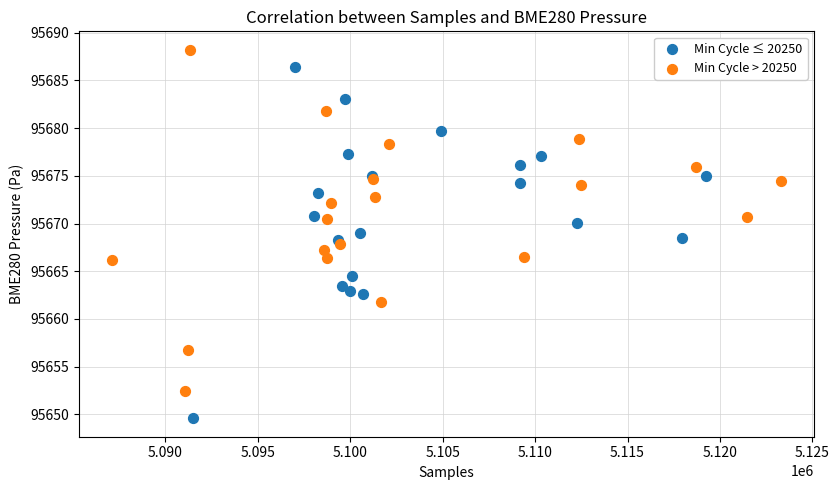

Which series contains the lowest Y value?

Min Cycle ≤ 20250